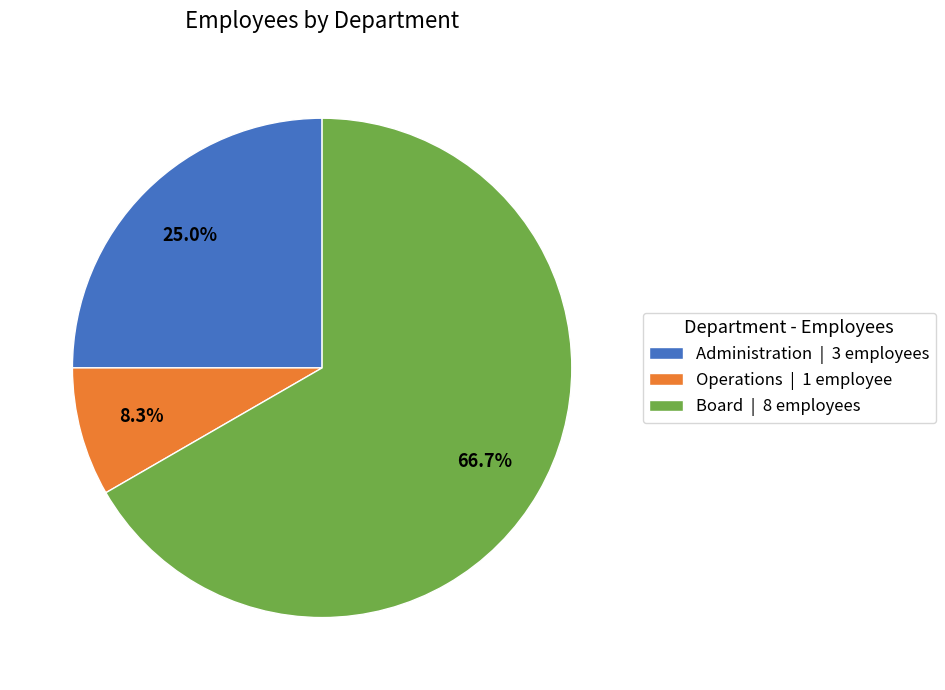

To the nearest percent, what percentage of the pie is Administration?

25%